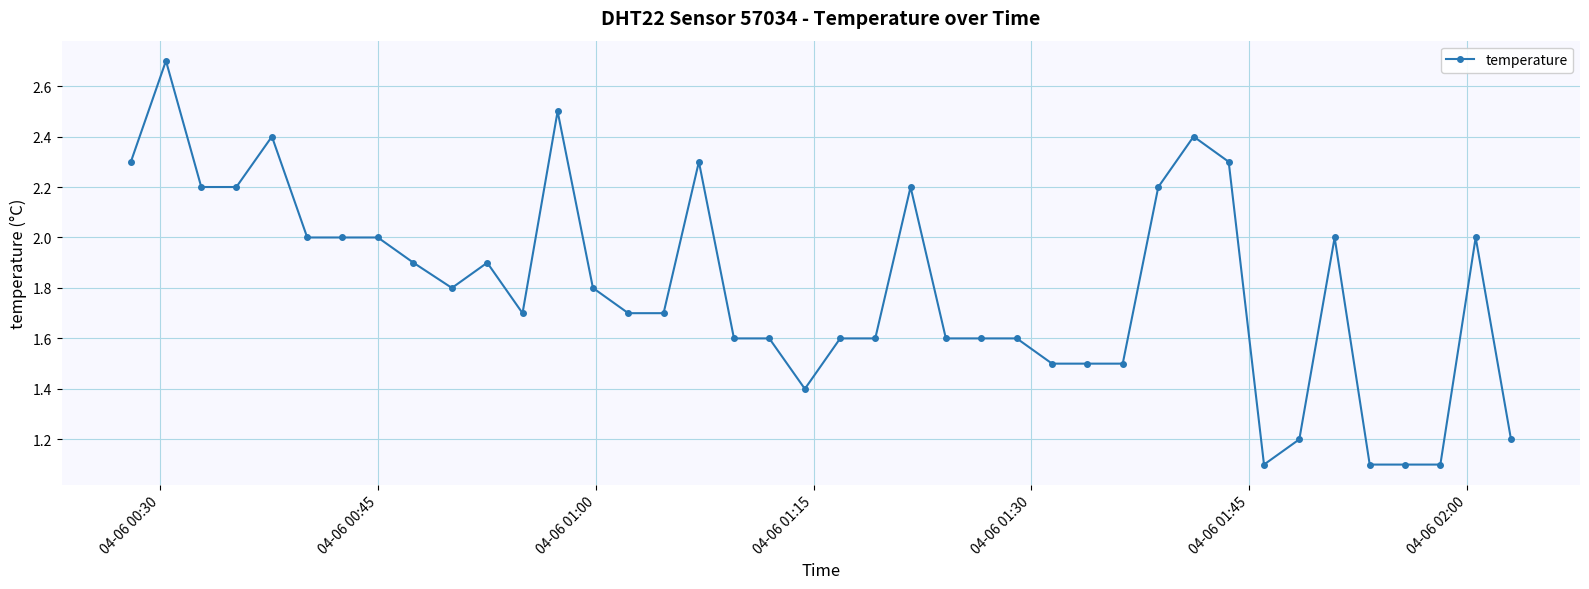

What is the value of the 21st point from the left?

1.6